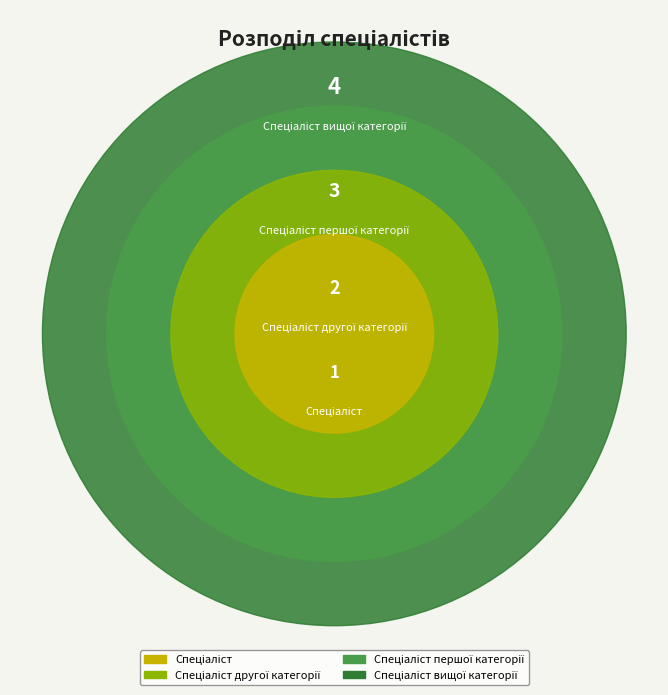

Which has a higher value, Спеціаліст вищої категорії or Спеціаліст другої категорії?

Спеціаліст вищої категорії